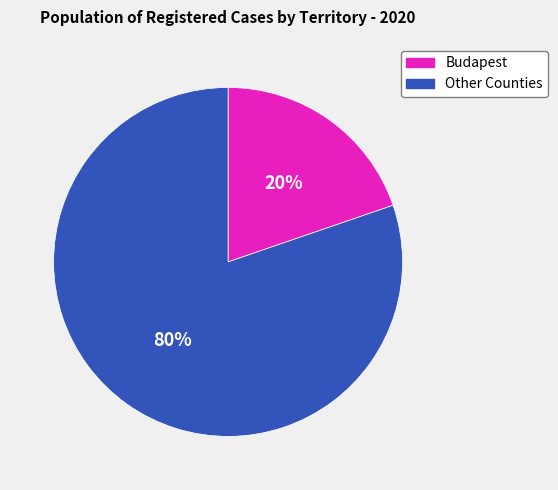

To the nearest percent, what is the average slice percentage?

50%